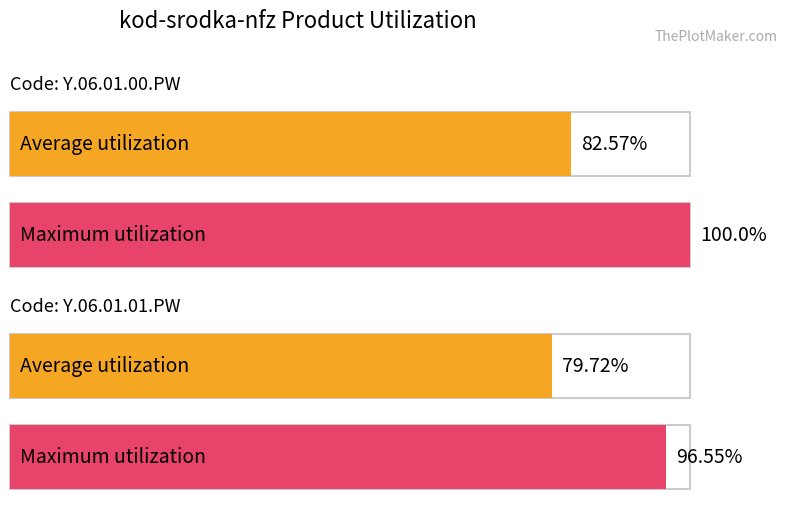

What is the difference between the Maximum utilization values at Y.06.01.00.PW and Y.06.01.01.PW?

3.5